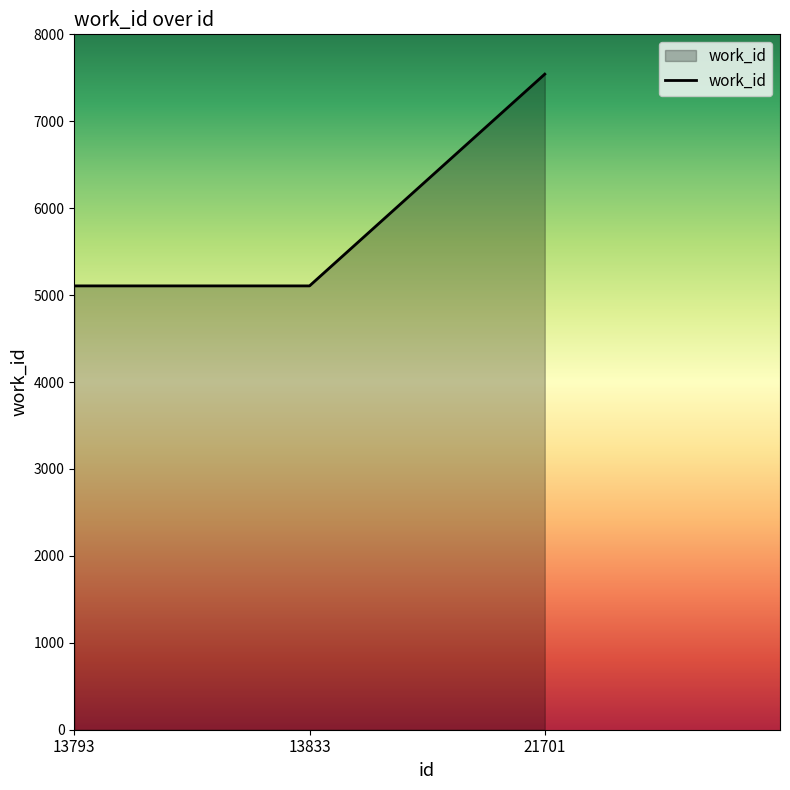

Which label corresponds to the largest value in the chart?

21701